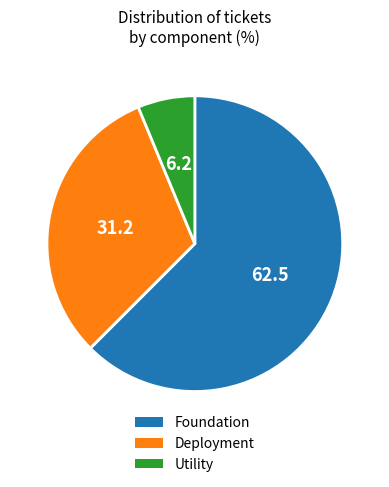

Is there any slice that represents more than half of the pie?

Yes